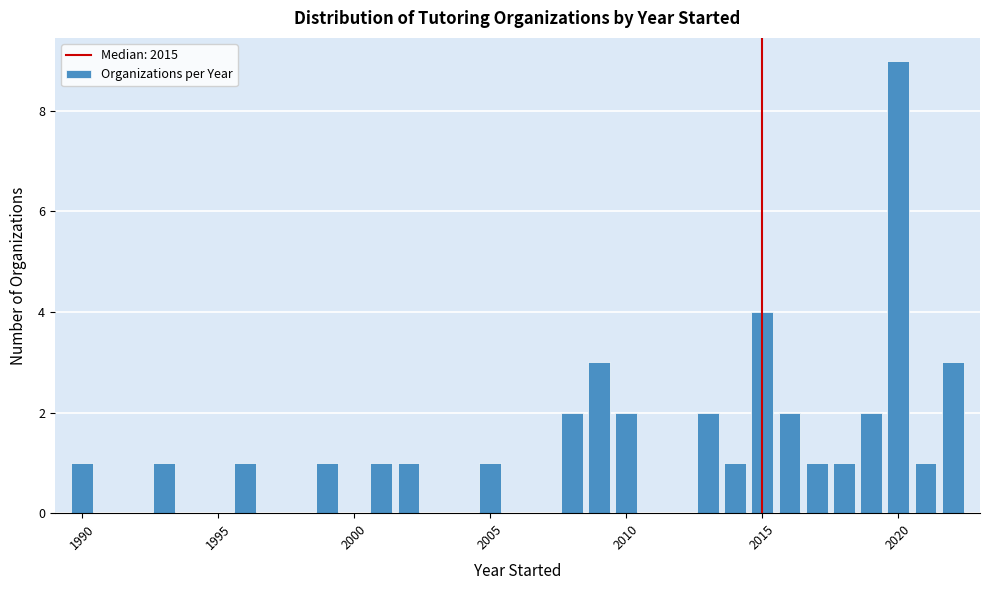

Around what value on the x-axis is the tallest bar? Give the approximate position of its centre, as read against the axis.

2020.0